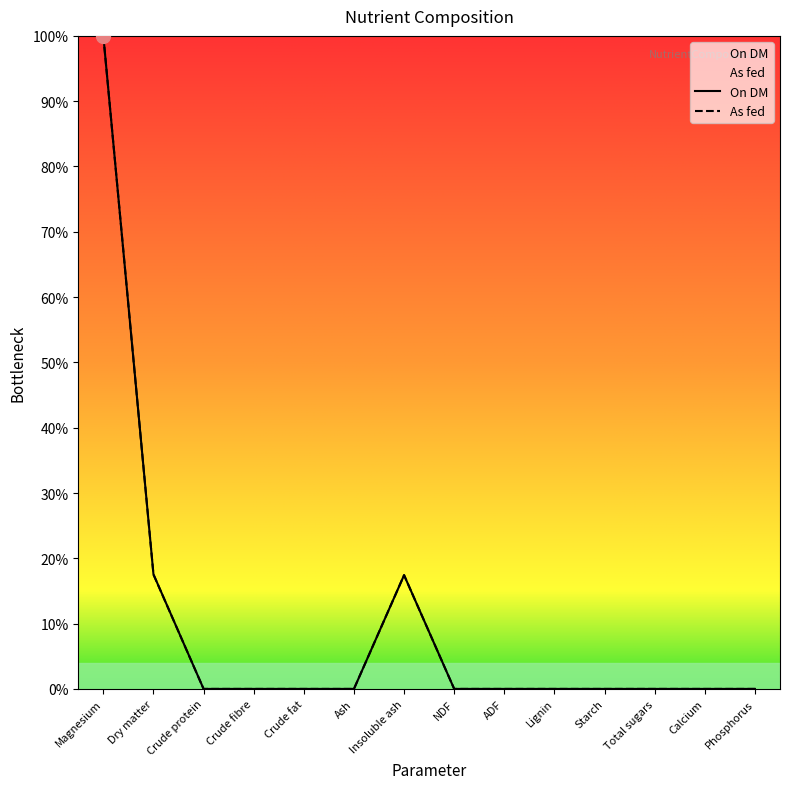

How many positive values does the On DM series have?

3